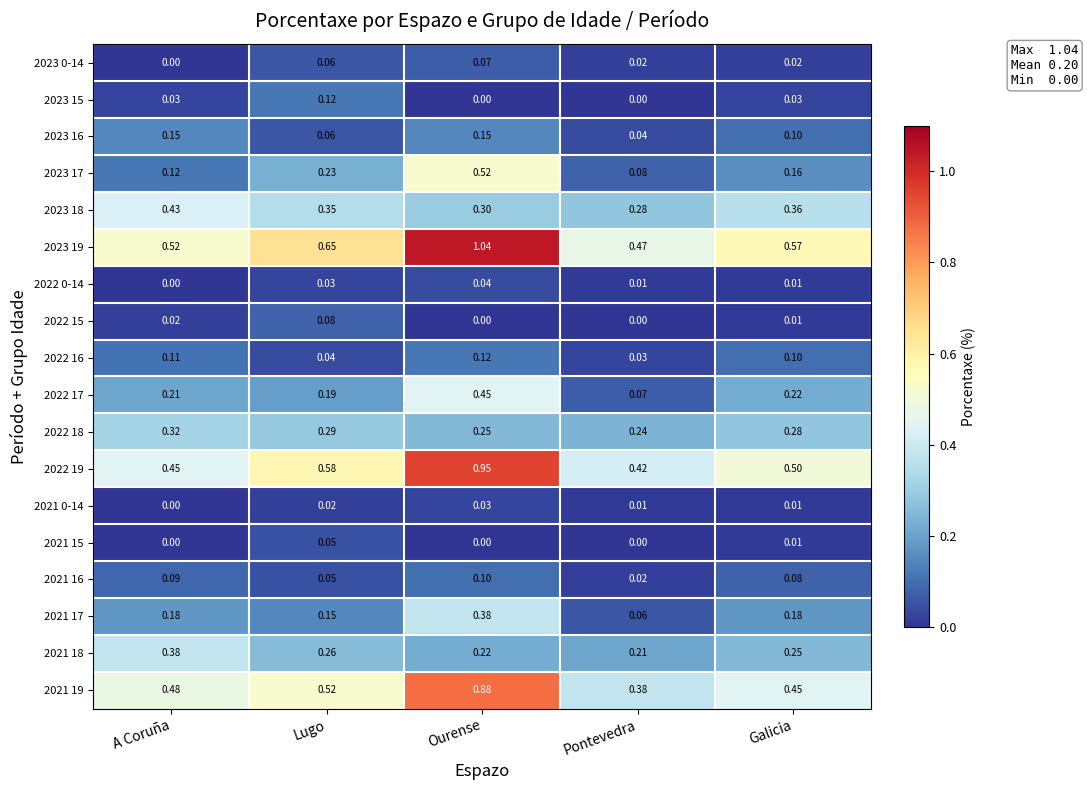

Where is 2022 18 nearest to the value 0?

Pontevedra